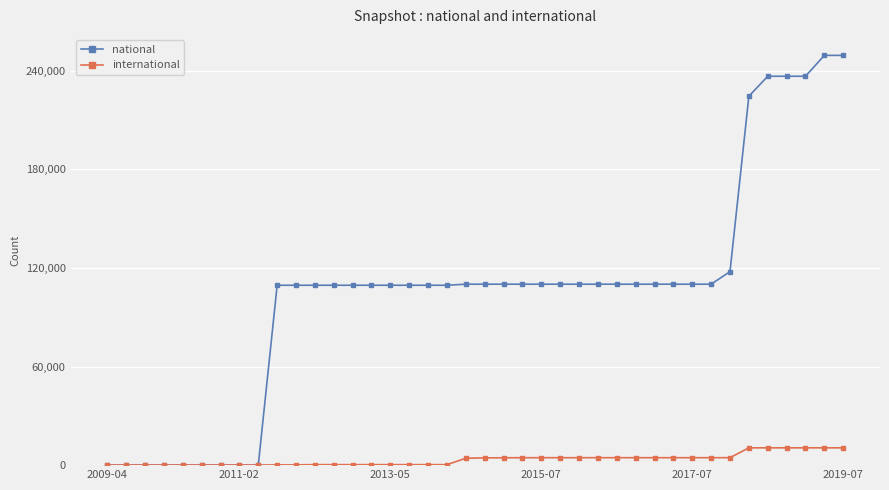

What is the difference between the maximum and minimum values in the national series?

249256